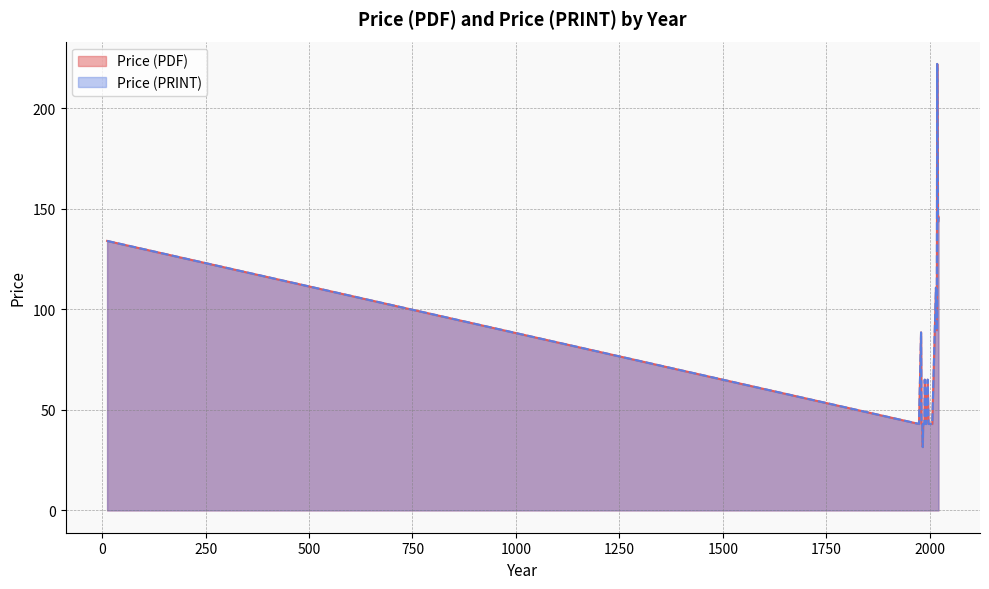

Where does the Price (PDF) series first go above 43?

1988